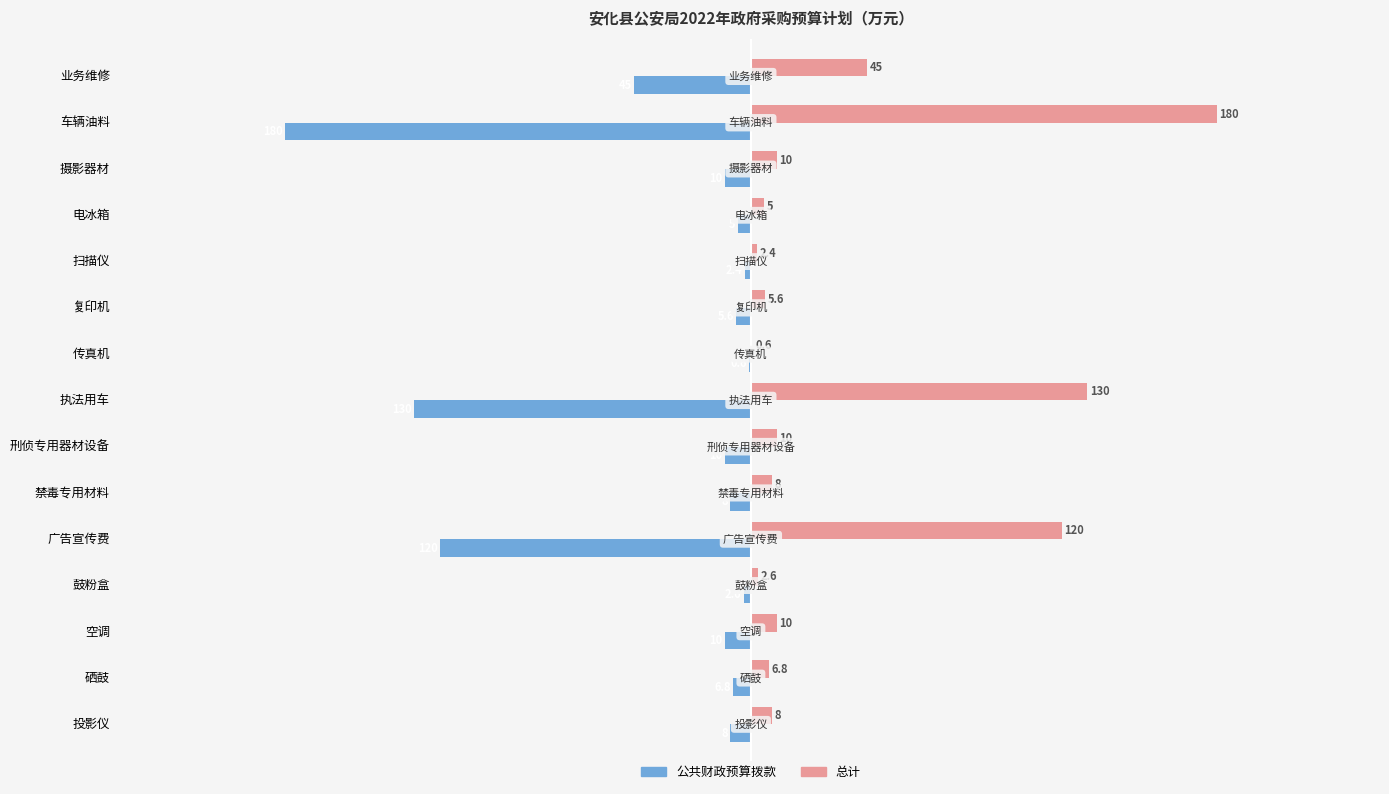

How many data points does each series have?

15